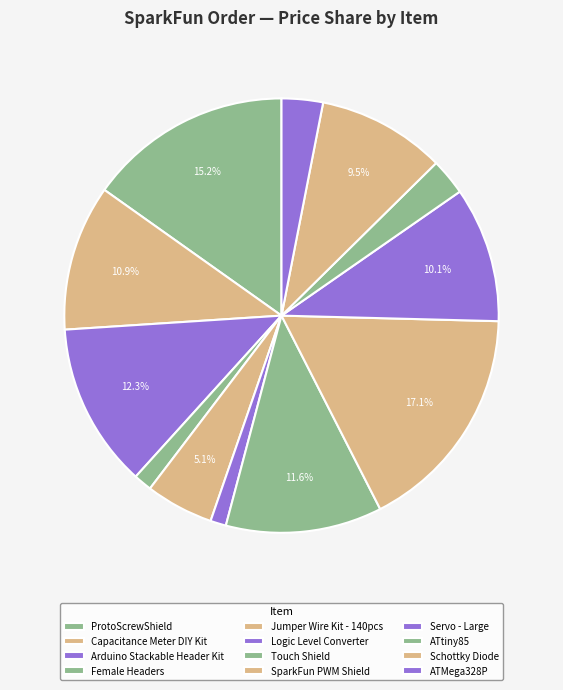

What is the ratio of the value at Jumper Wire Kit - 140pcs to the value at Arduino Stackable Header Kit?

0.4